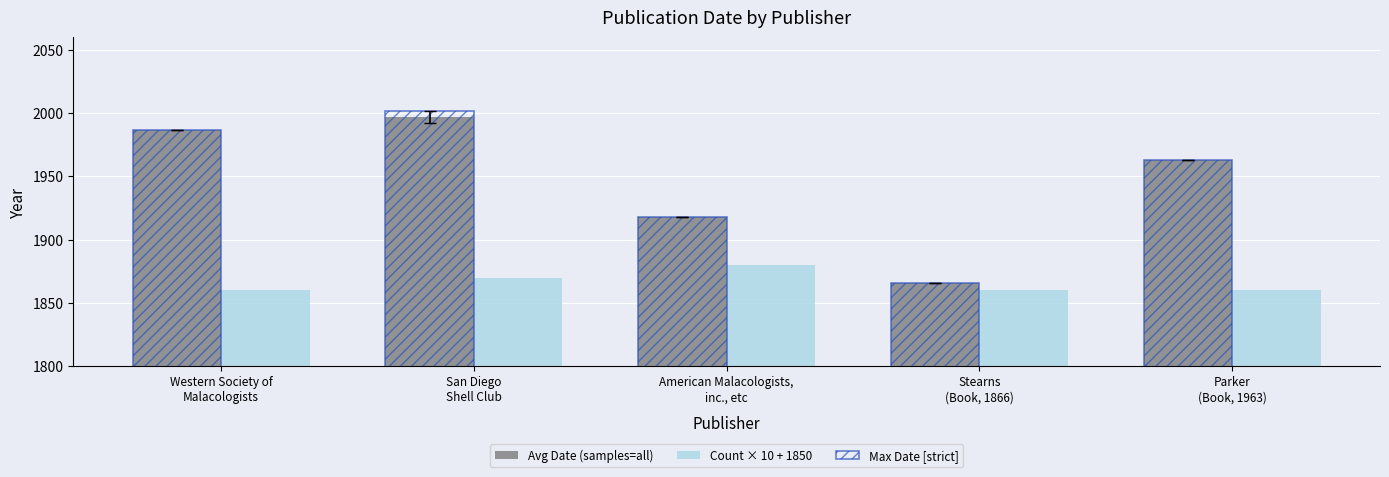

Reading left to right, list all the values displayed in this chart.

Avg Date (samples=all): 1987	1997	1918	1866	1963
Count × 10 + 1850: 1860	1870	1880	1860	1860
Max Date [strict]: 1987	2002	1918	1866	1963